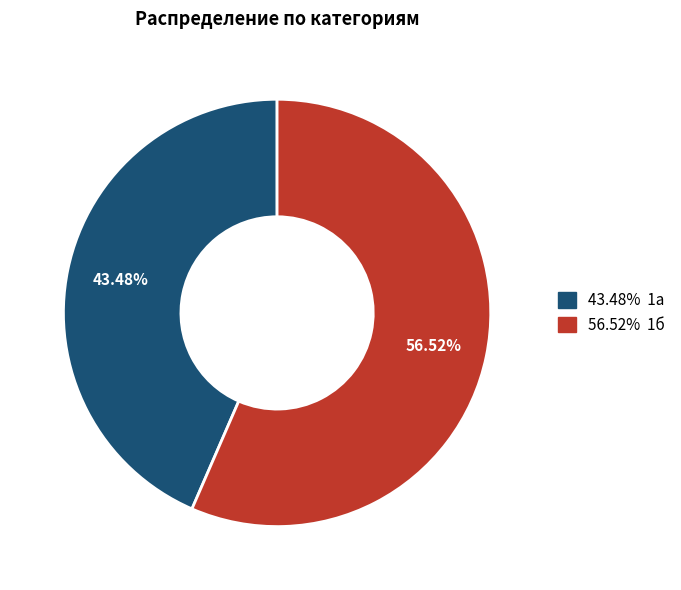

Does any single category account for the majority?

Yes